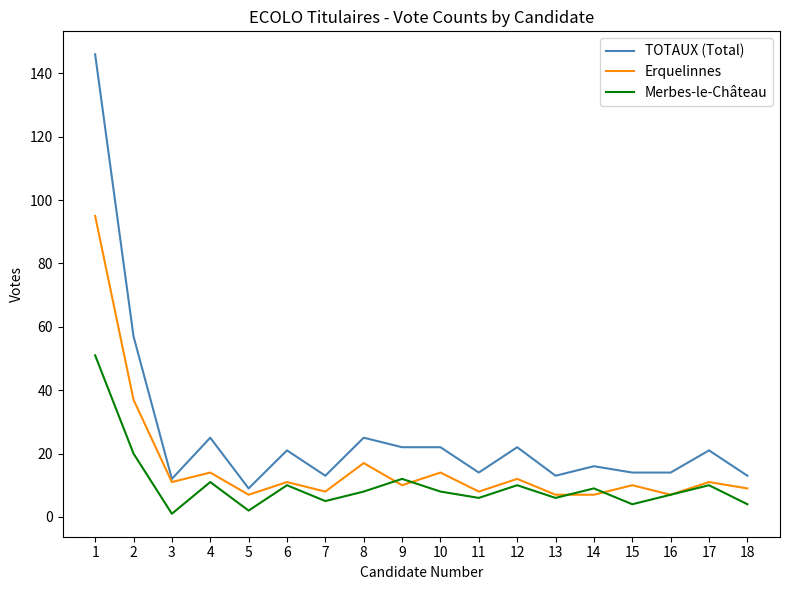

At which label is Merbes-le-Château closest to 26?

2